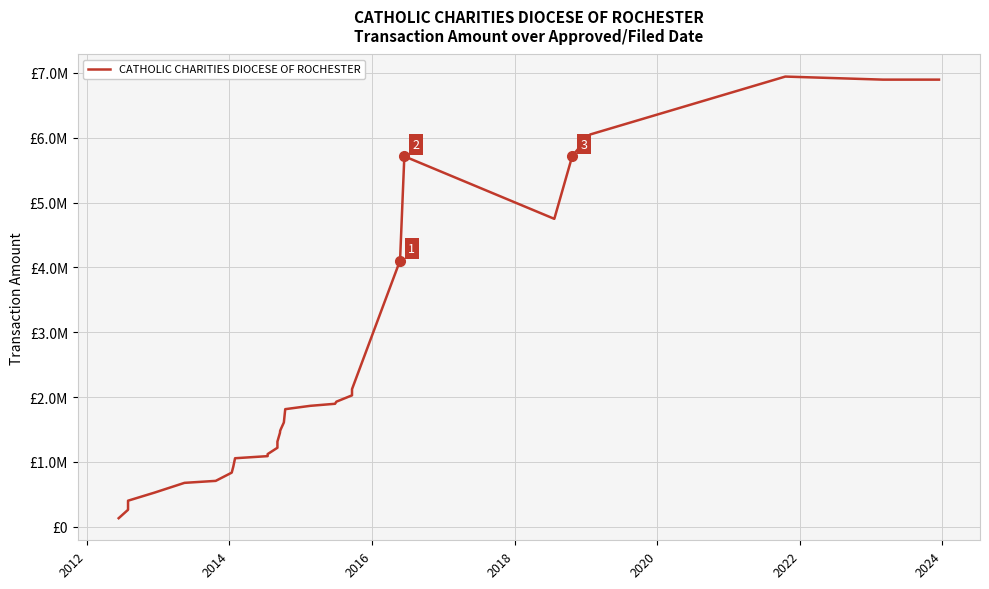

What is the label of the 26th point from the left?

25